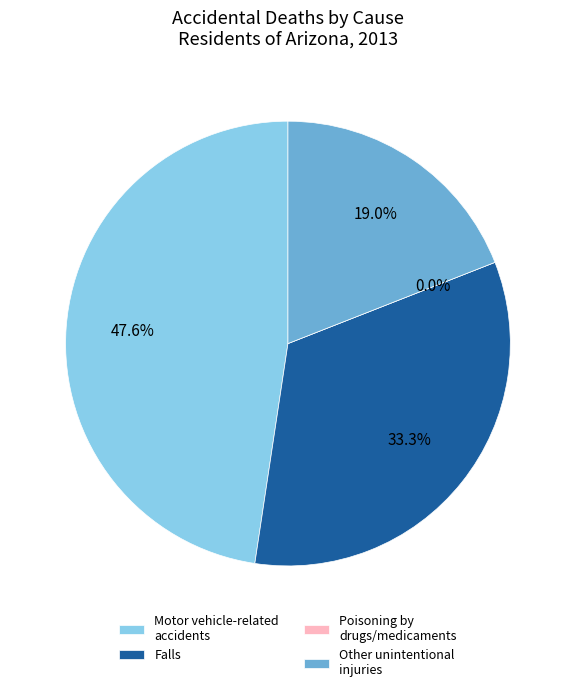

What is the largest slice in the pie chart?

Motor vehicle-related accidents